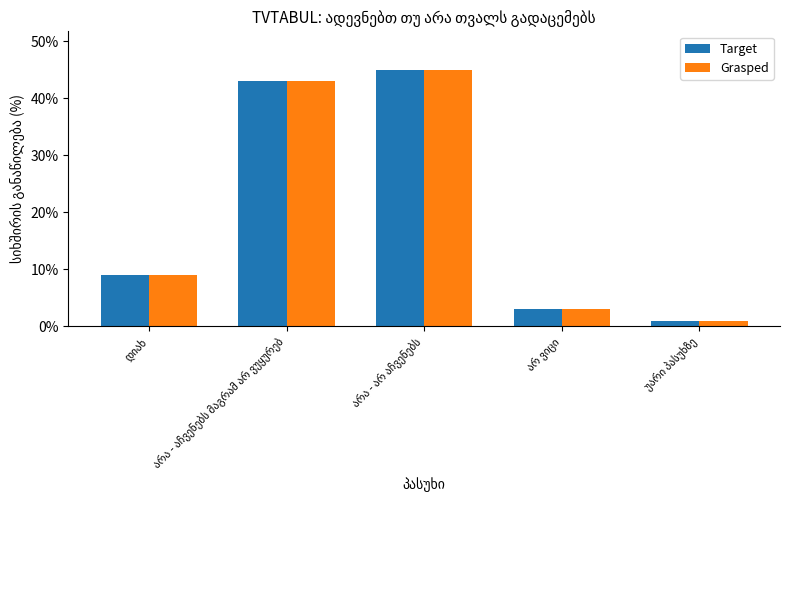

Reading left to right, what are all the values shown in this chart?

Target: 9	43	45	3	1
Grasped: 9	43	45	3	1